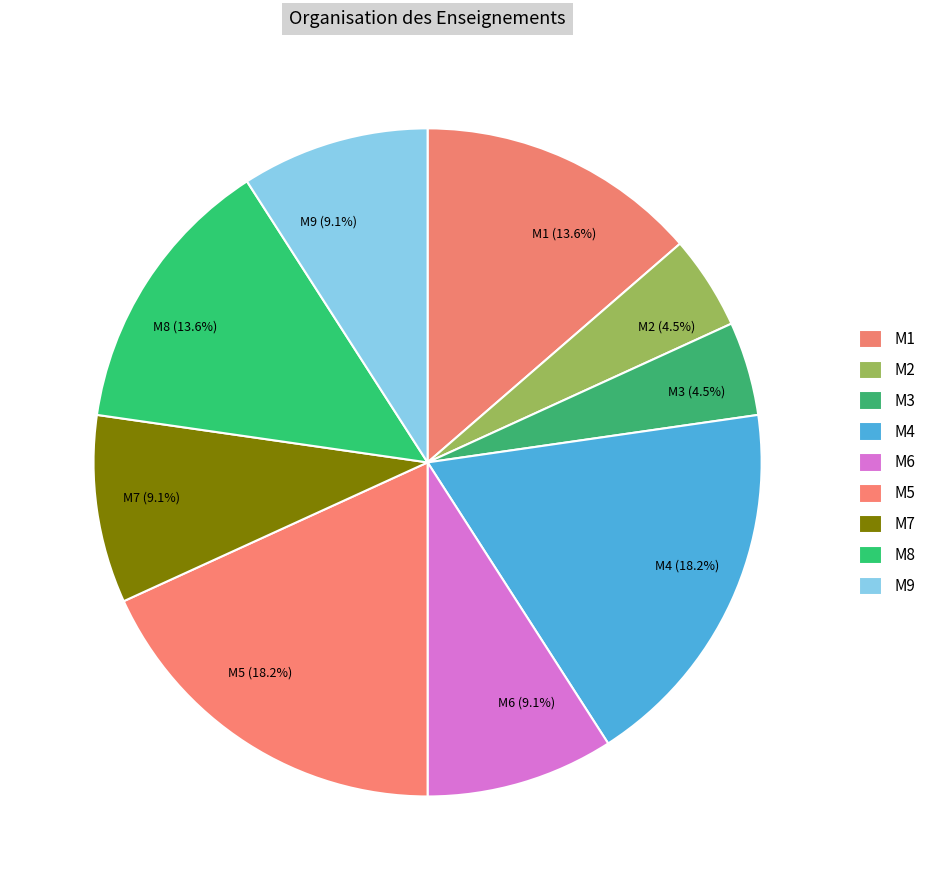

Do M7 (9.1%) and M2 (4.5%) together represent more than half of the pie?

No